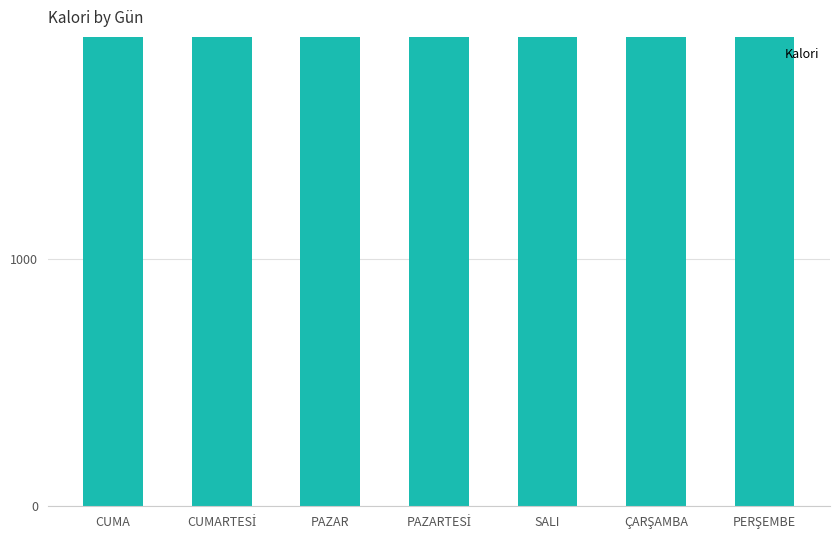

The value at SALI is 5429. True or false?

True